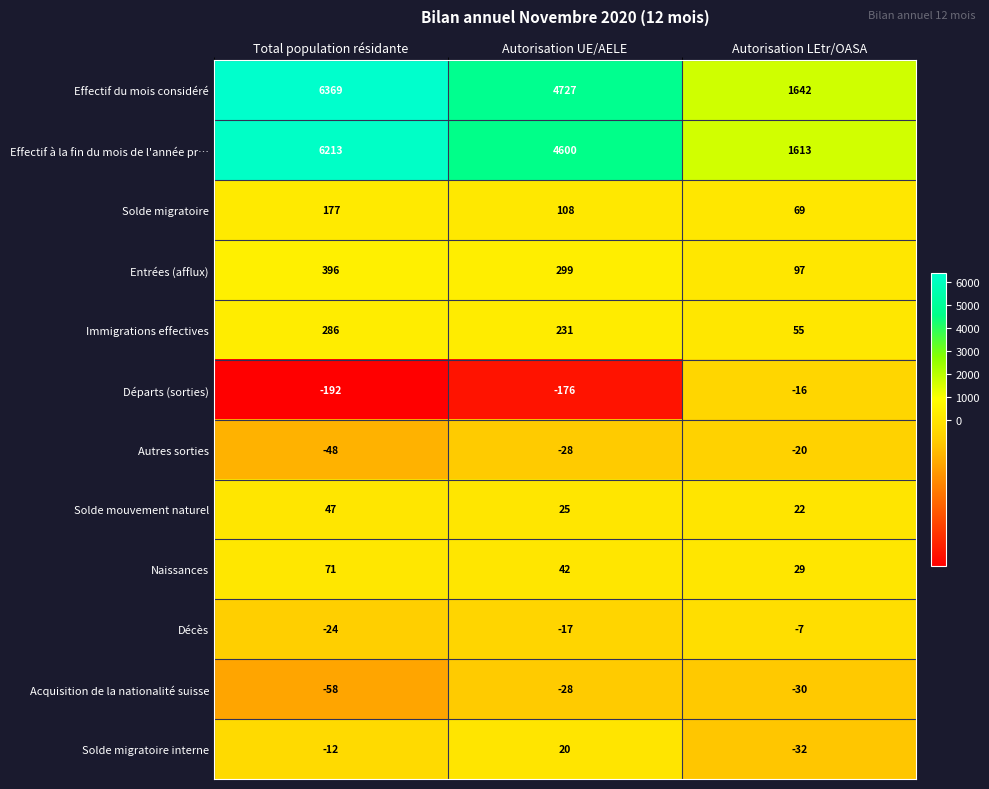

What is the sum of all Entrées (afflux) values?

792